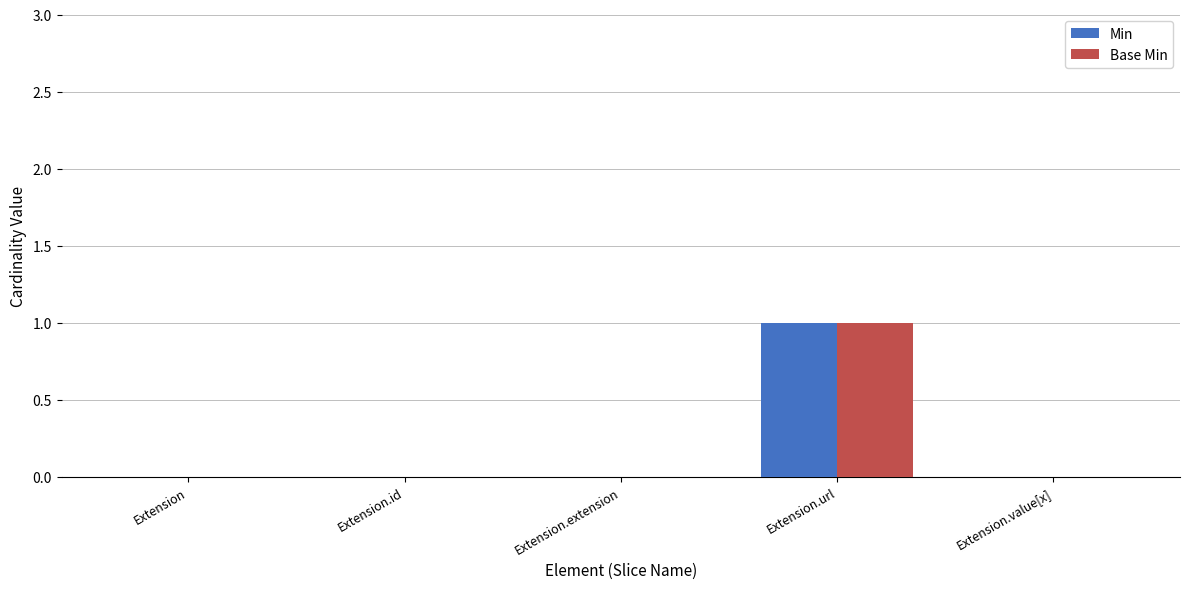

Reading left to right, what are all the values shown in this chart?

Min: Extension=0	Extension.id=0	Extension.extension=0	Extension.url=1	Extension.value[x]=0
Base Min: Extension=0	Extension.id=0	Extension.extension=0	Extension.url=1	Extension.value[x]=0